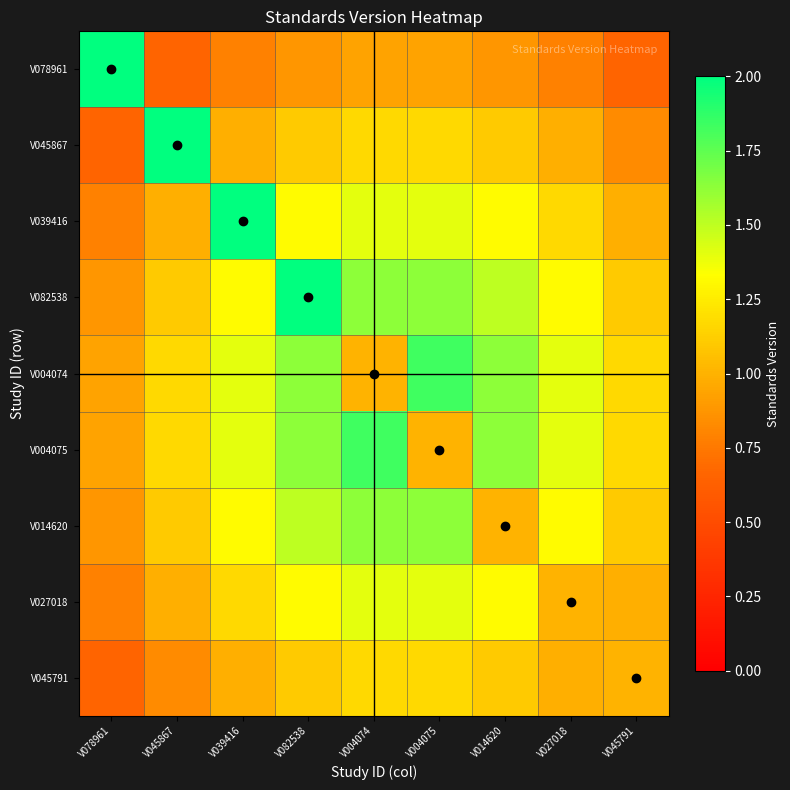

Which category has the lowest value across all series?

V045867